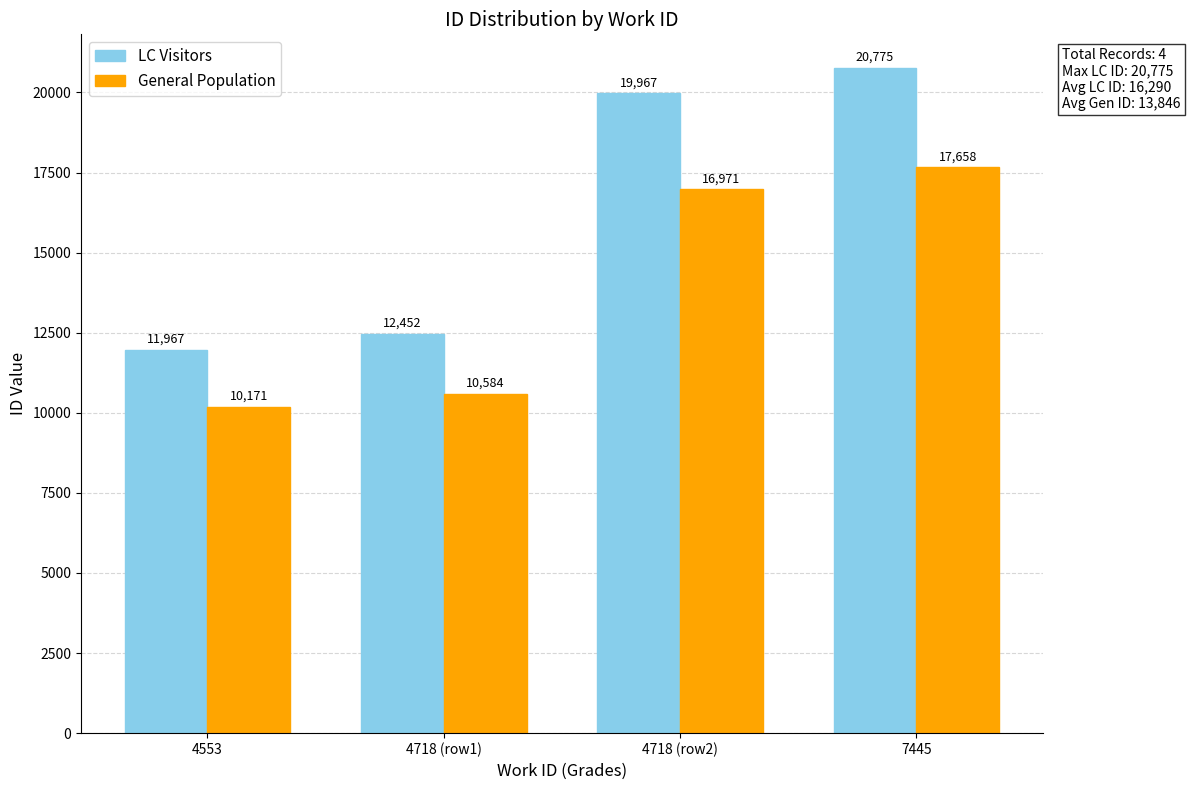

Which series has the largest range (max minus min)?

LC Visitors